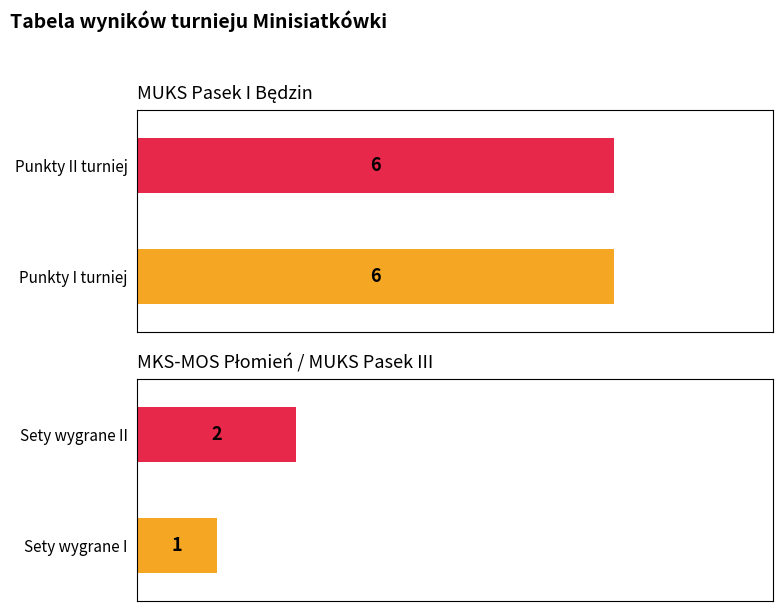

Which series has the widest spread of values?

Sety wygrane